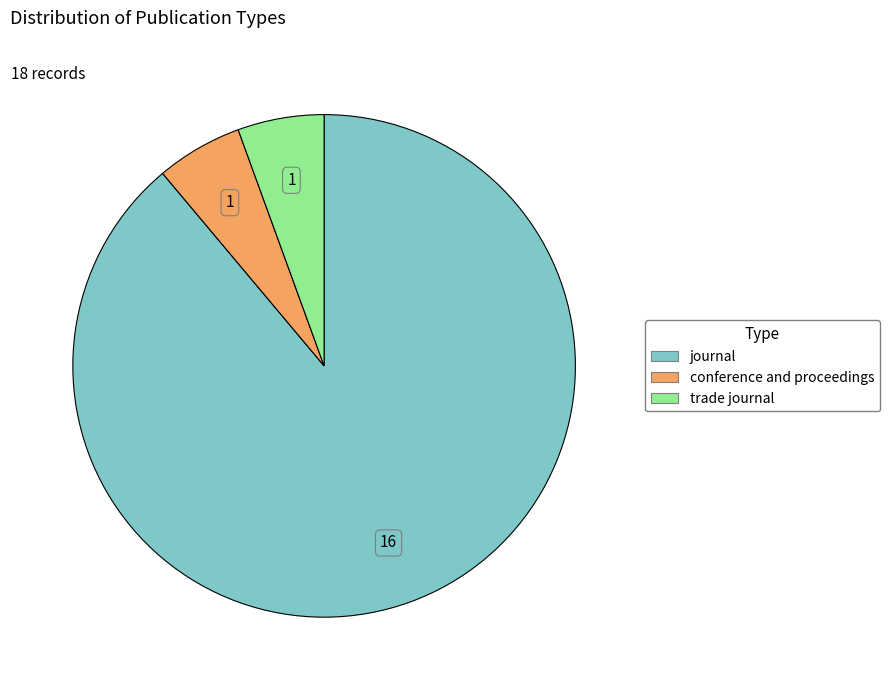

What is the largest slice in the pie chart?

journal